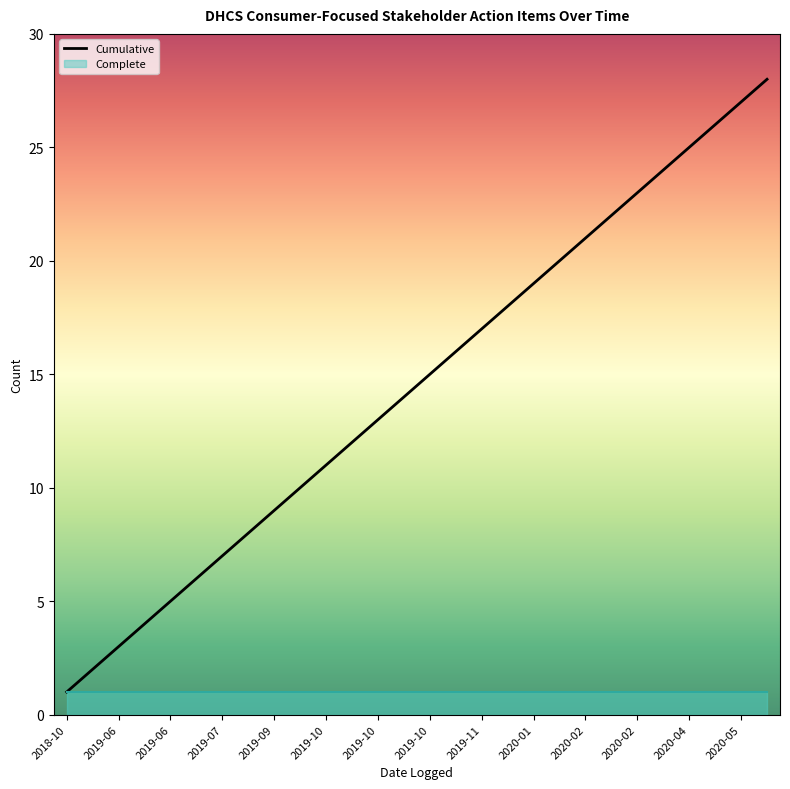

Approximately how many times larger is the value at 2020-05 compared to 2019-11?

1.6